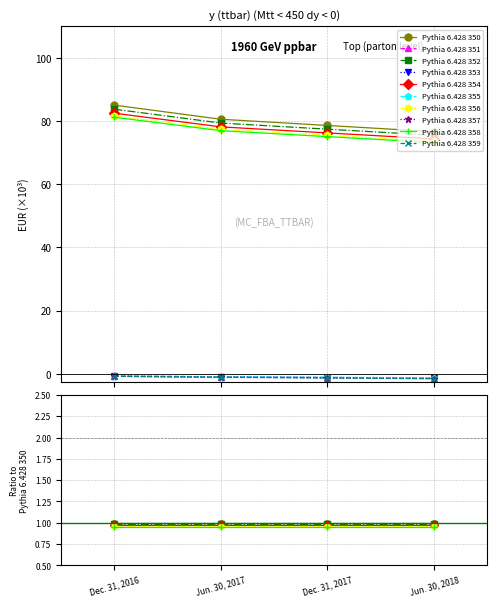

At how many categories does at least one series exceed 58?

4